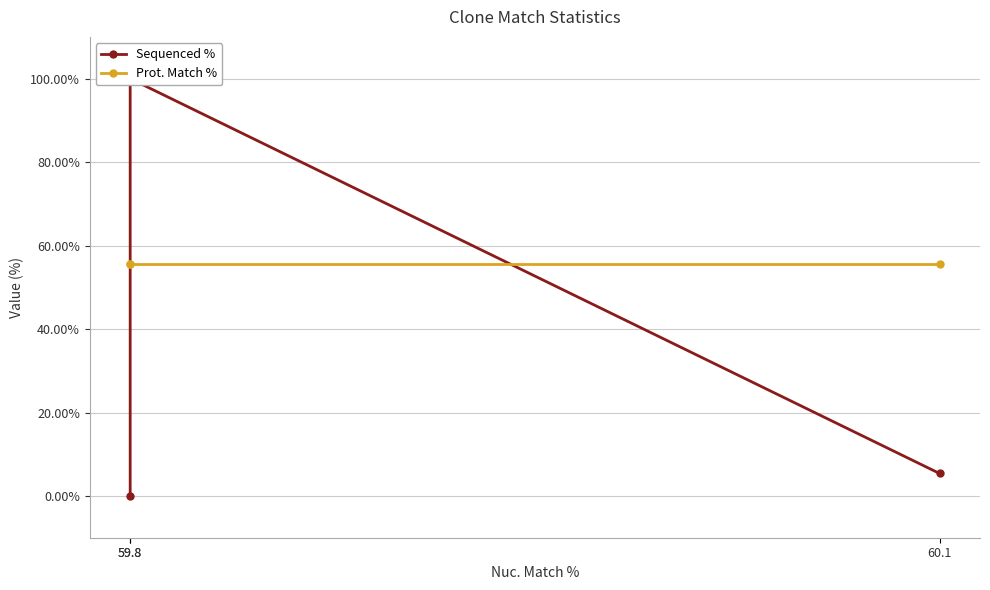

Read the Prot. Match % value at 59.8.

55.5